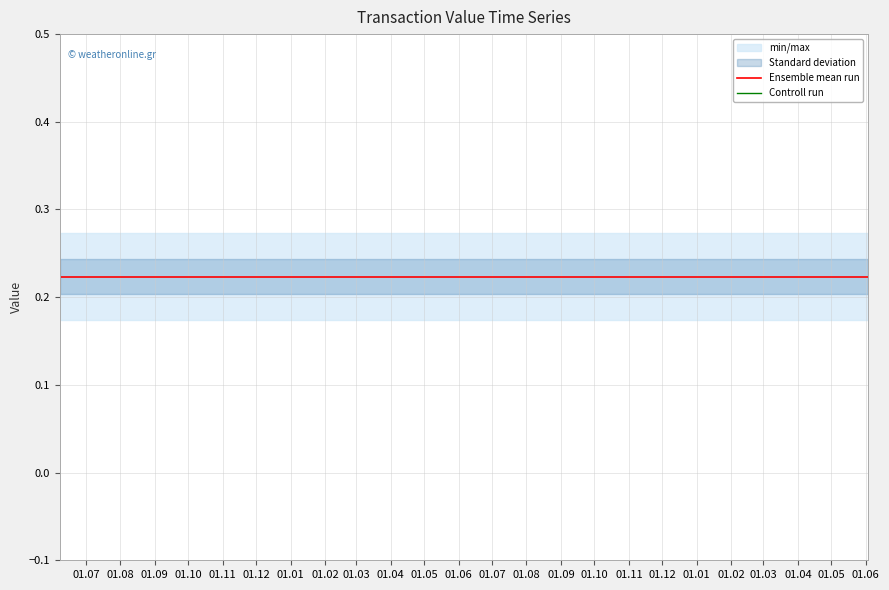

Which series has the widest spread of values?

Ensemble mean run